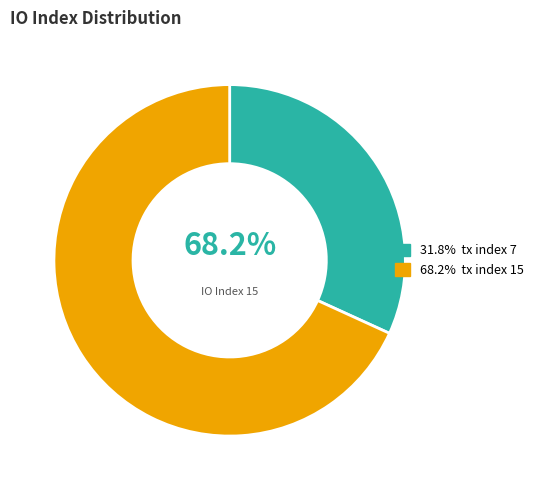

The tx index 15 slice represents 68% of the pie. True or false?

True